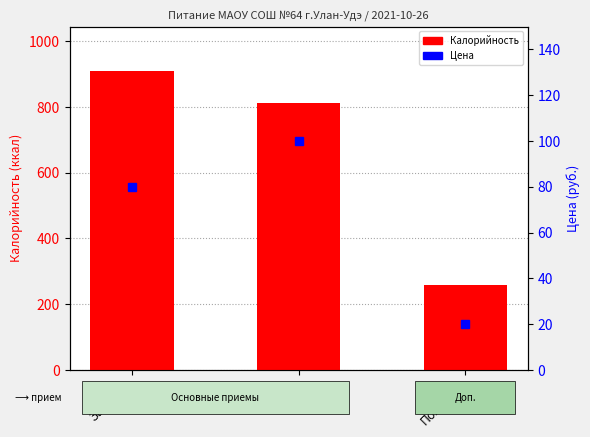

What is the label of the 3rd bar from the left?

Полдник